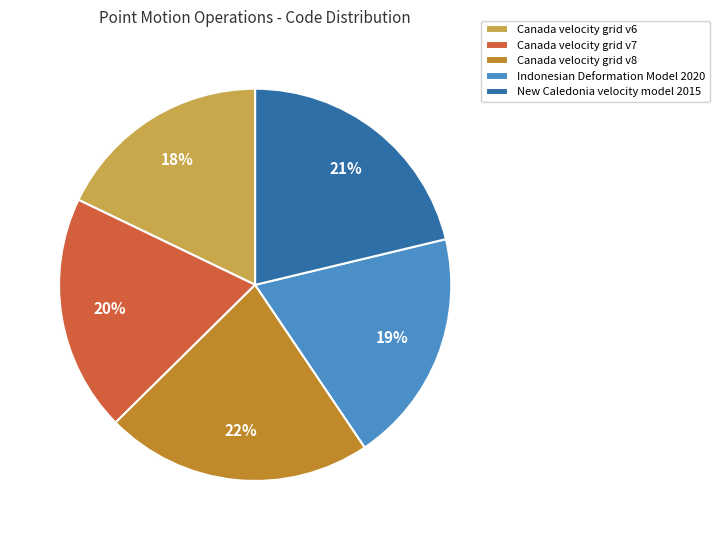

Is there any slice that represents more than half of the pie?

No